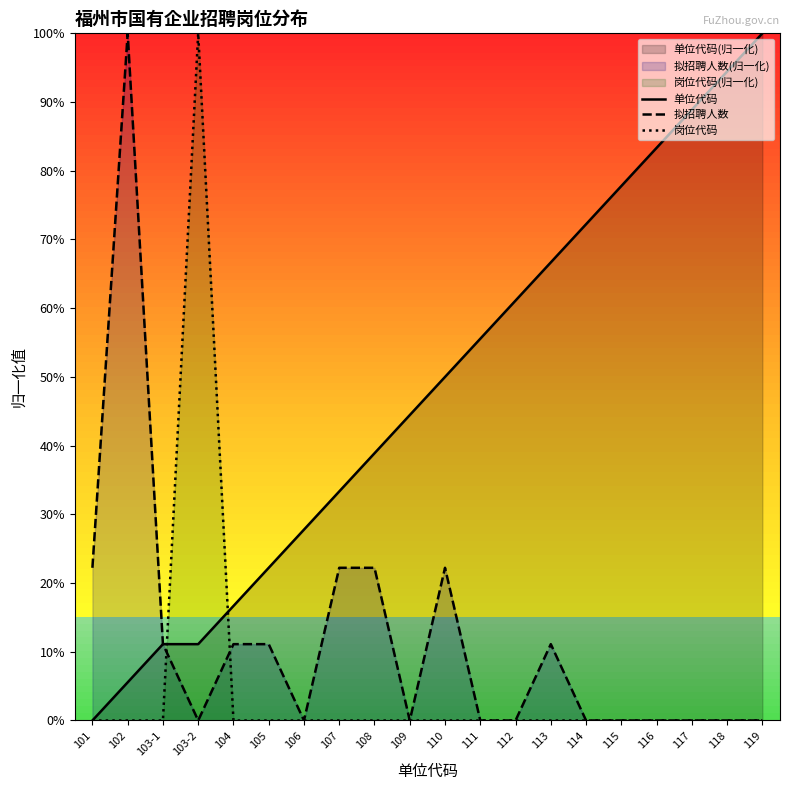

What is the value of the 单位代码 point at the 4th from the left?

11.1